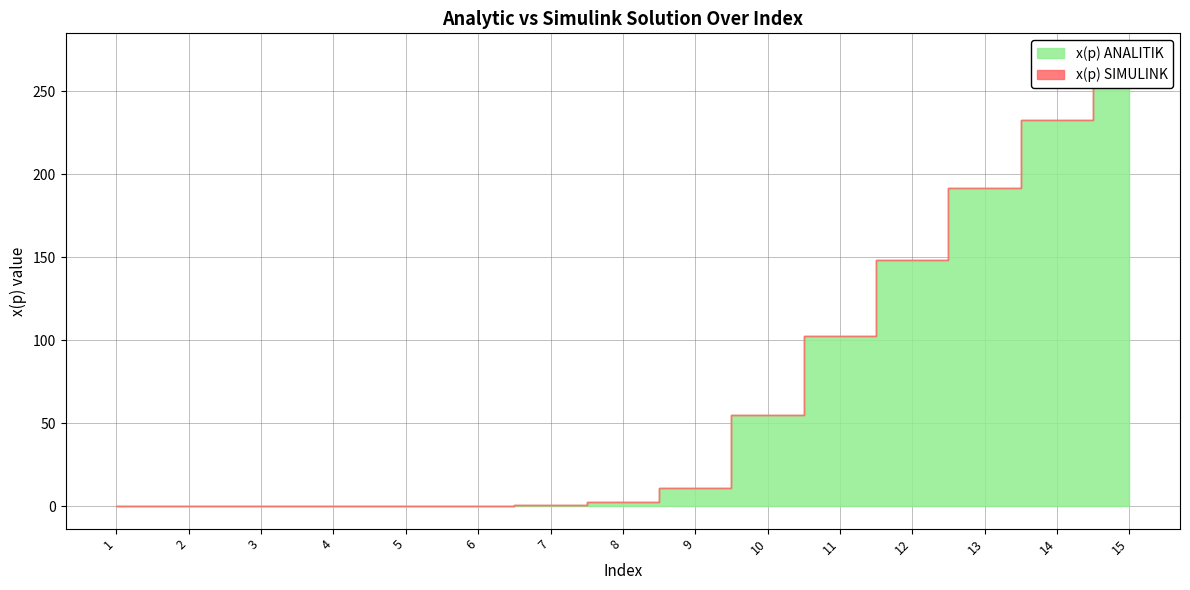

Rank the categories by x(p) SIMULINK value from lowest to highest.

1, 2, 3, 4, 5, 6, 7, 8, 9, 10, 11, 12, 13, 14, 15